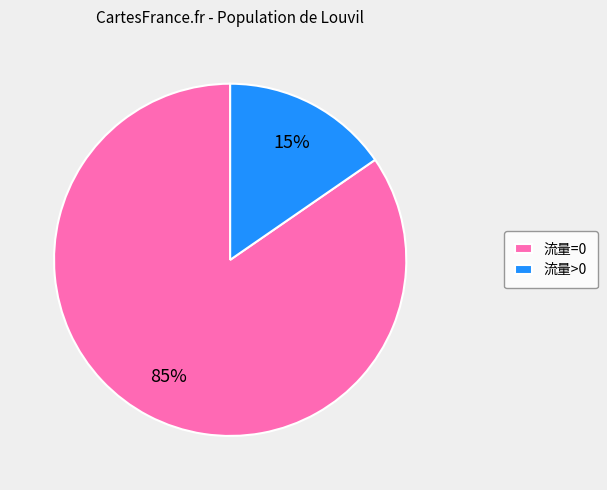

Count the number of slices in the pie.

2